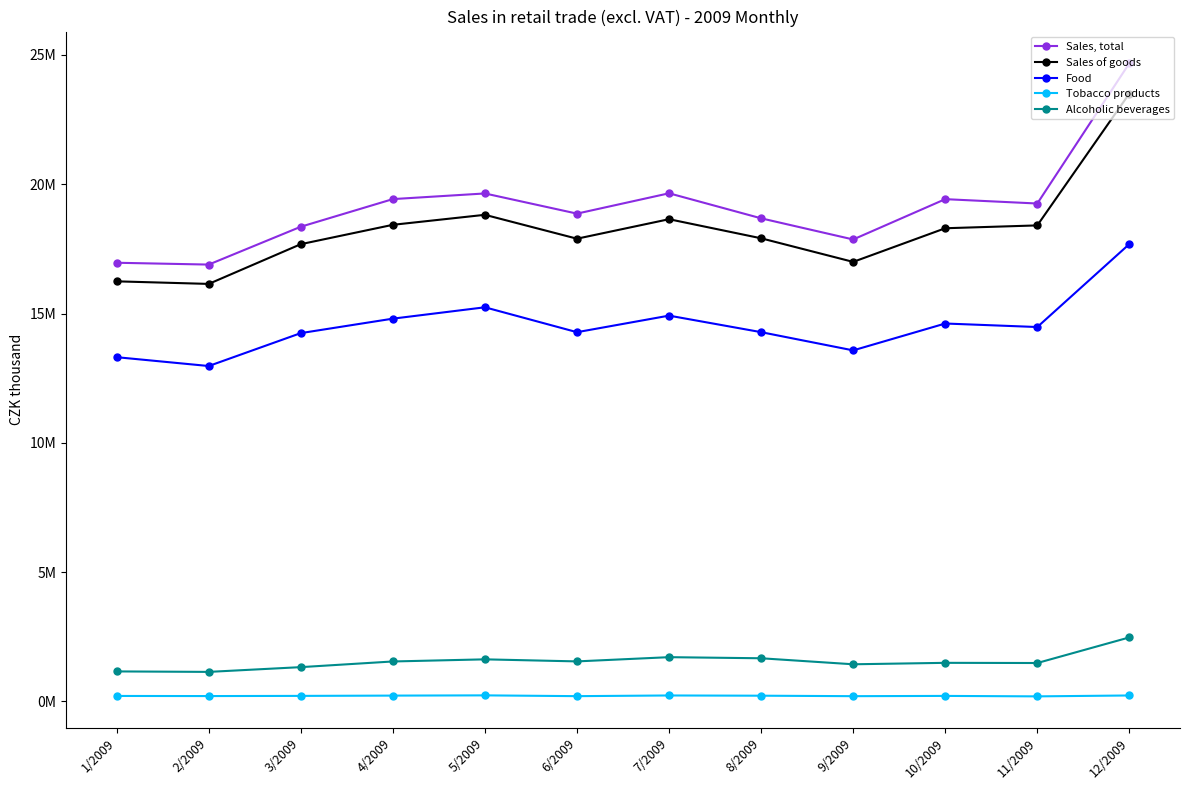

What is the label of the 6th point from the right?

7/2009